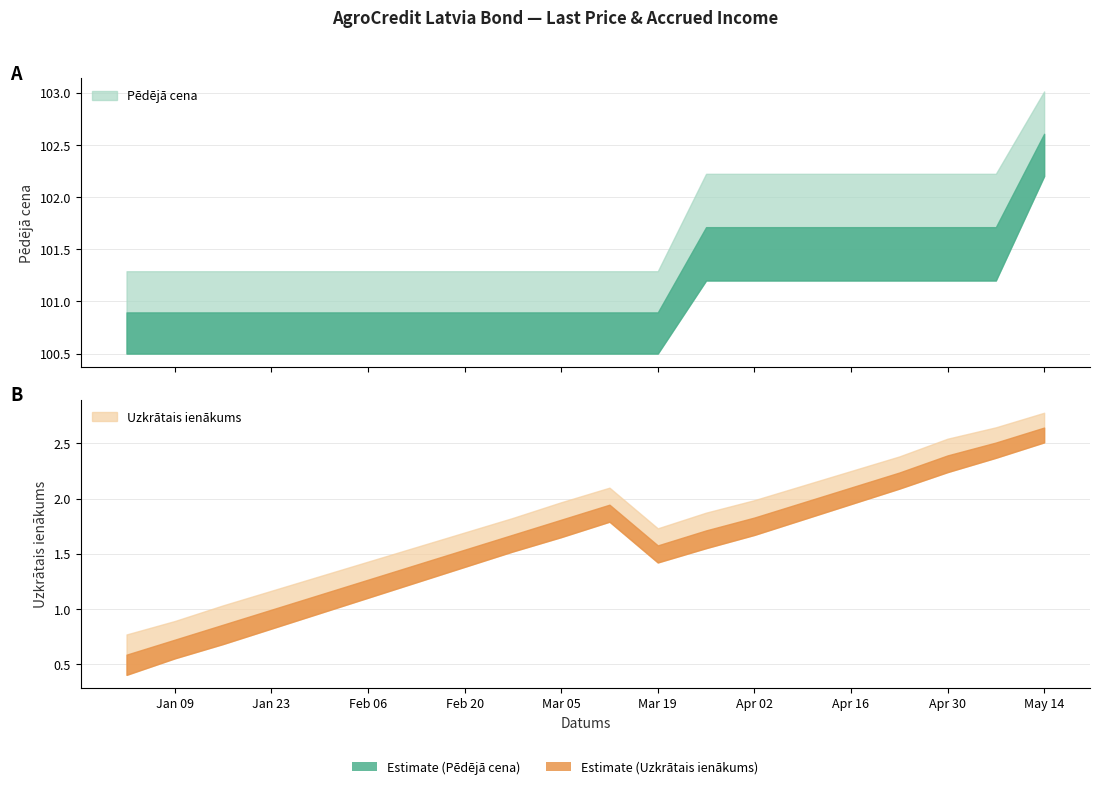

Between 2024-02-06 and 2024-04-09, which series saw the biggest shift?

Pēdējā cena